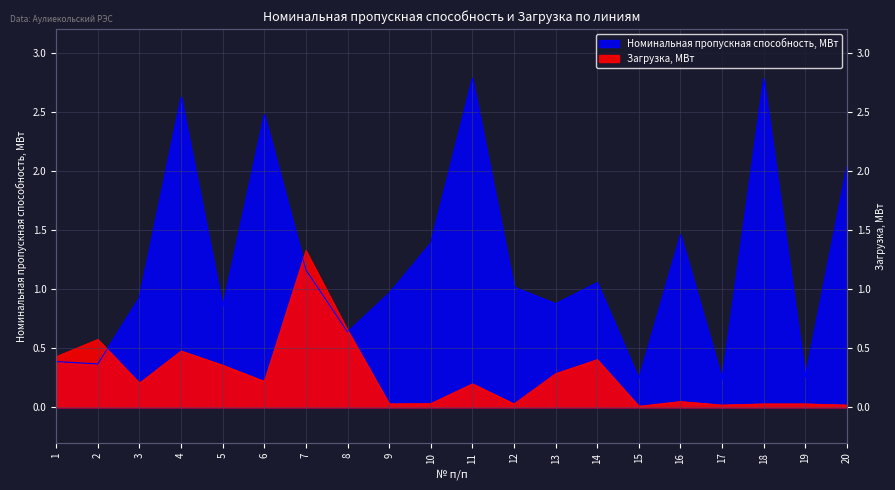

Read the Номинальная пропускная способность, МВт value at 10.

1.4